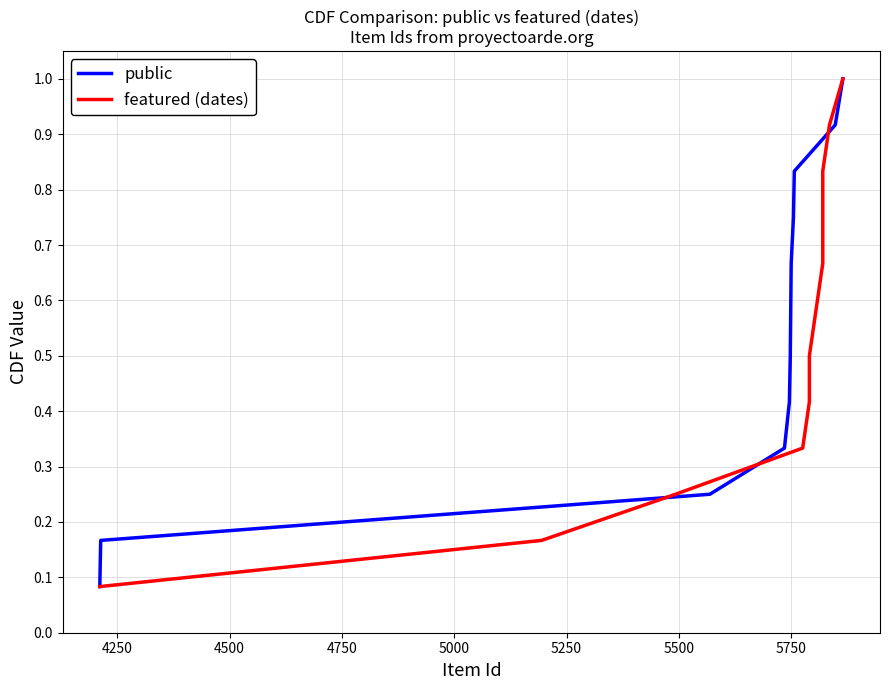

The public series shows 0.9 at 5750. True or false?

False